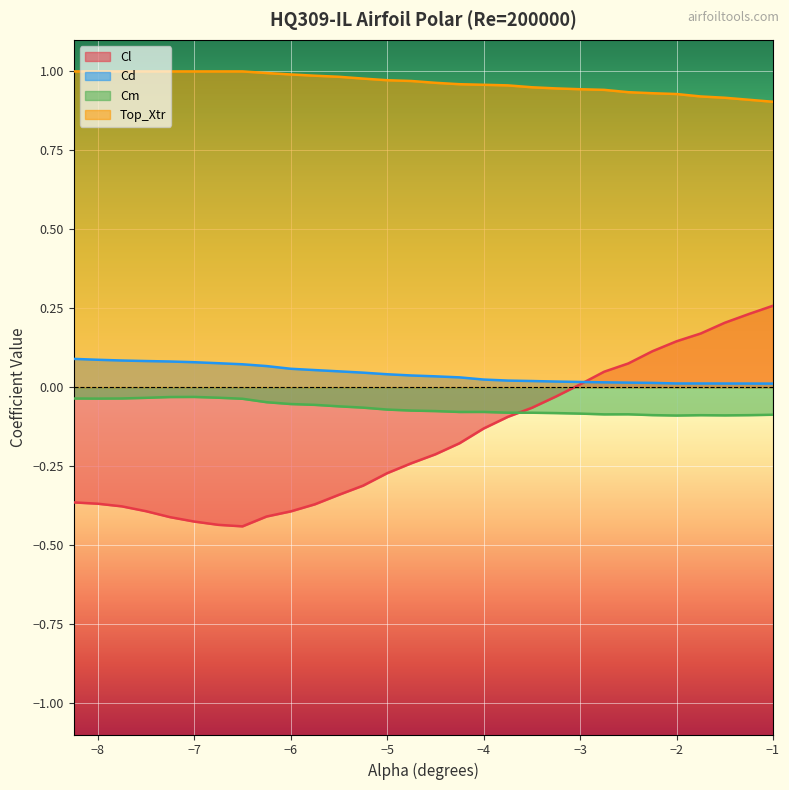

Rank the series by their maximum value, from highest to lowest.

Top_Xtr, Cl, Cd, Cm